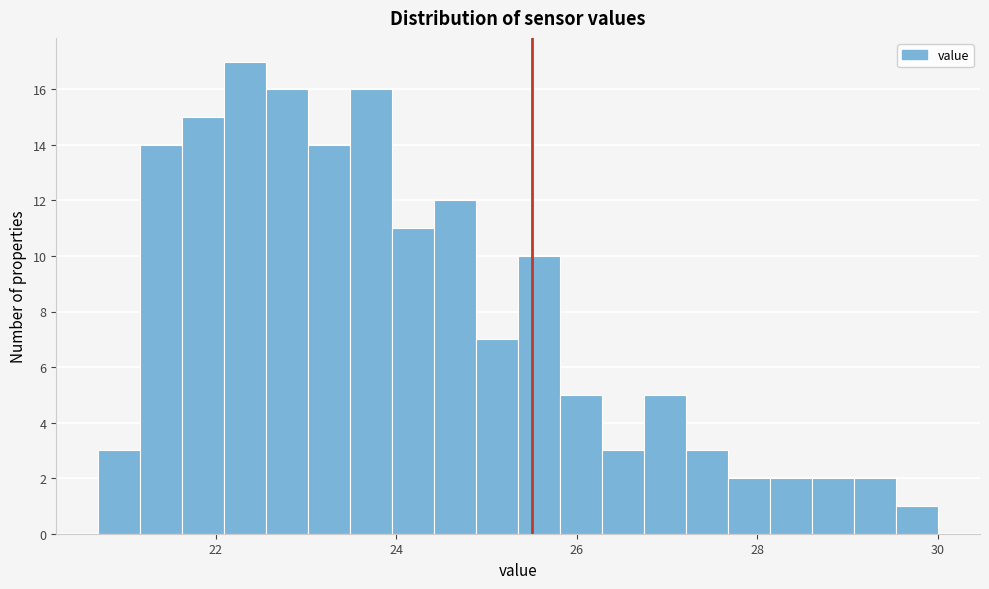

Around what value on the x-axis is the tallest bar? Give the approximate position of its centre, as read against the axis.

22.4